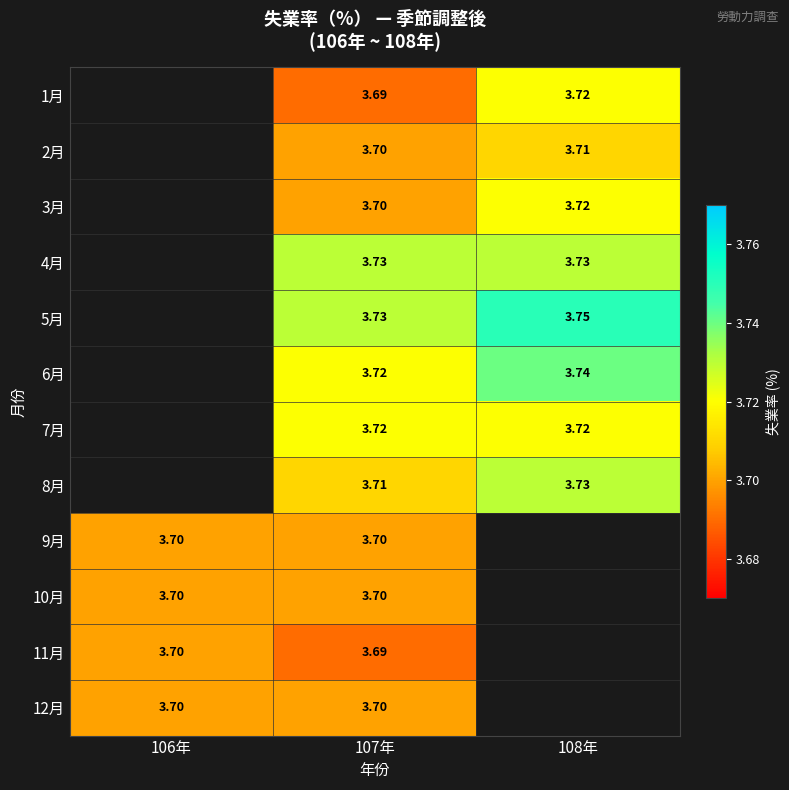

Is the value of 8月 at 108年 greater than the value of 7月 at 107年?

Yes